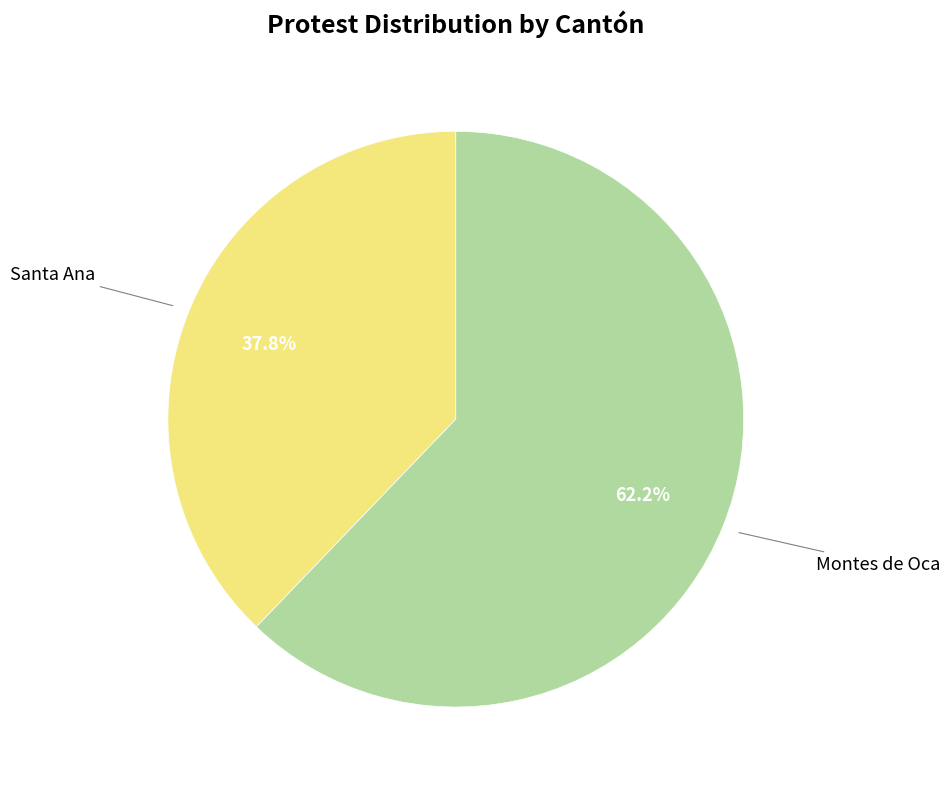

Is there any slice that represents more than half of the pie?

Yes